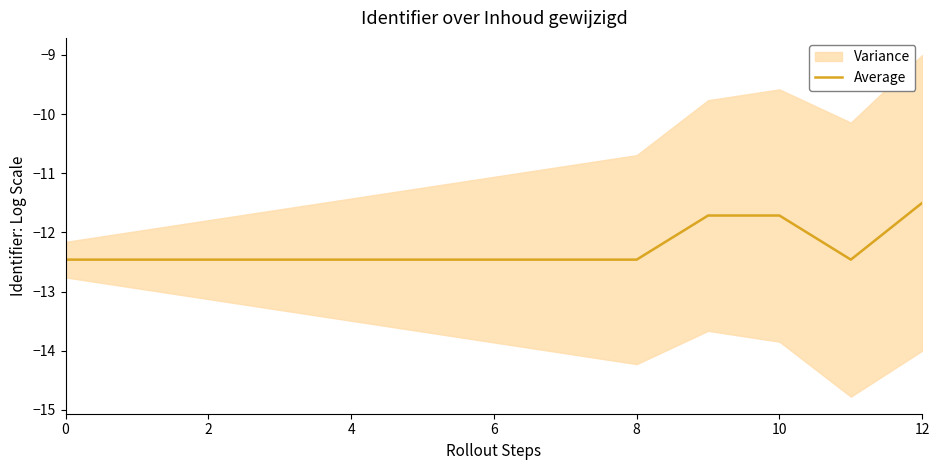

At which label is Average closest to -11?

12